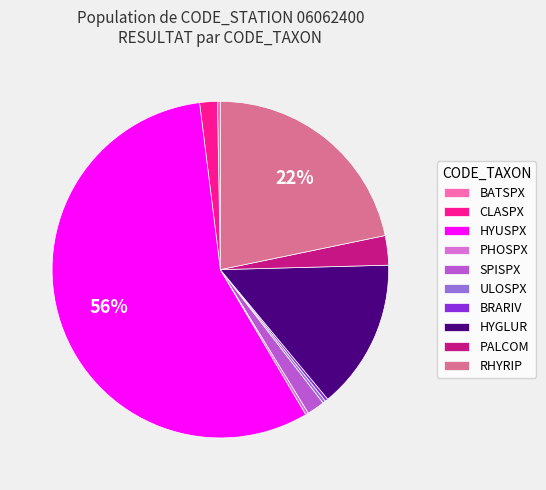

Combined, do HYGLUR and CLASPX account for over 50%?

No